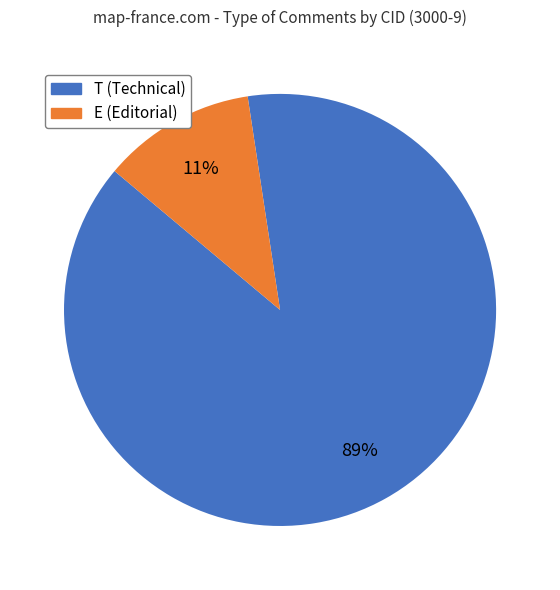

Does any single category account for the majority?

Yes